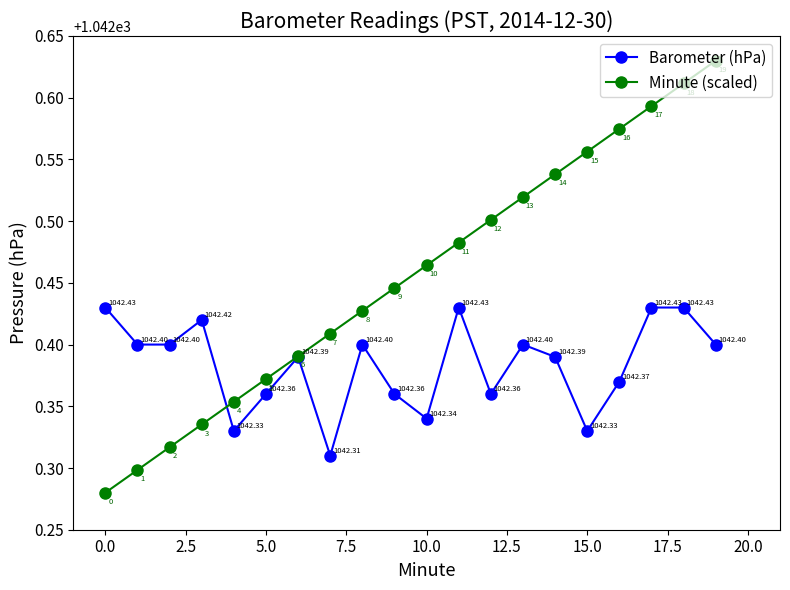

What is the value of the Barometer (hPa) point at the 9th from the left?

1042.4